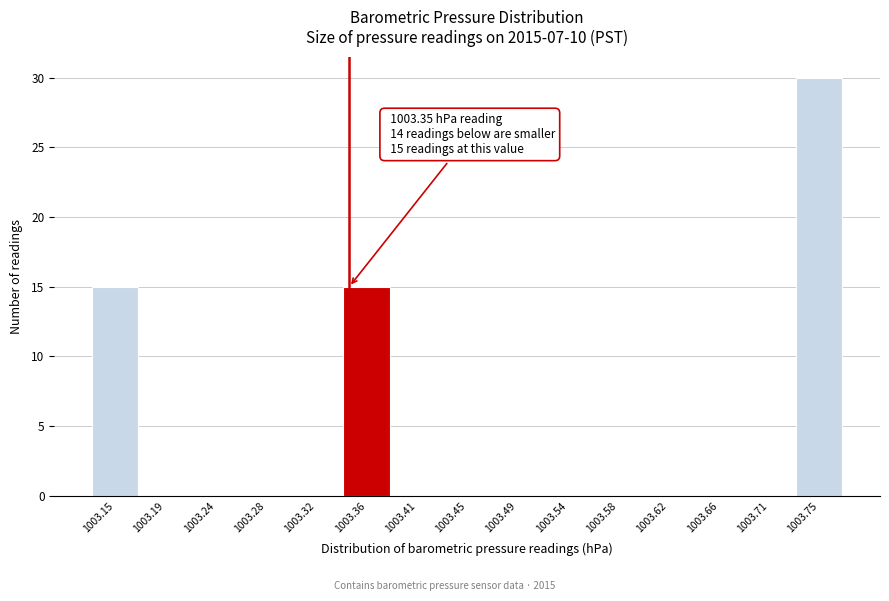

Which range on the x-axis has the tallest bar?

1003.725 to 1003.770